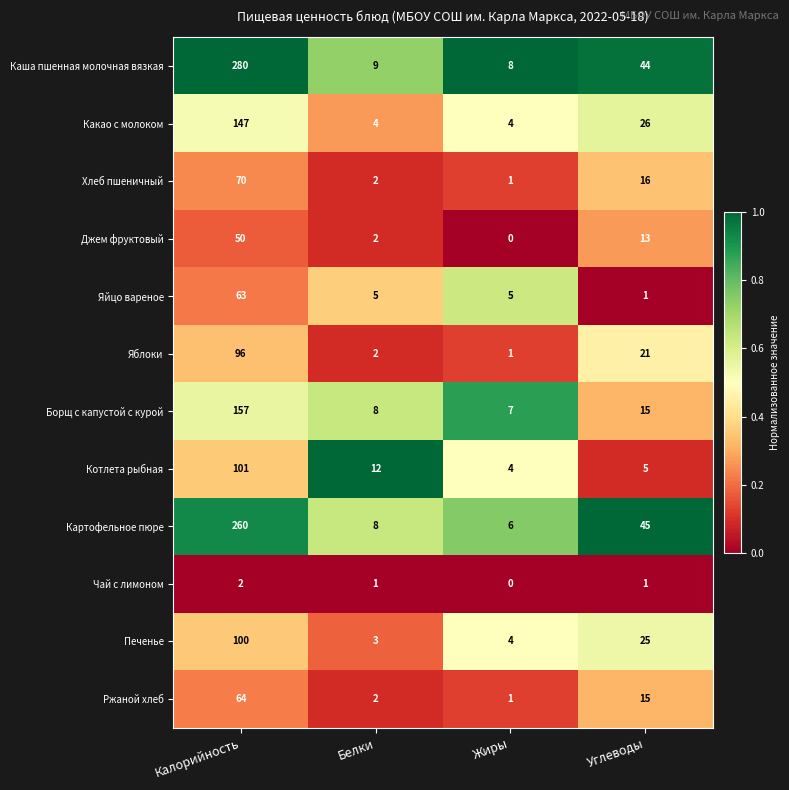

What is the maximum value for Котлета рыбная?

101